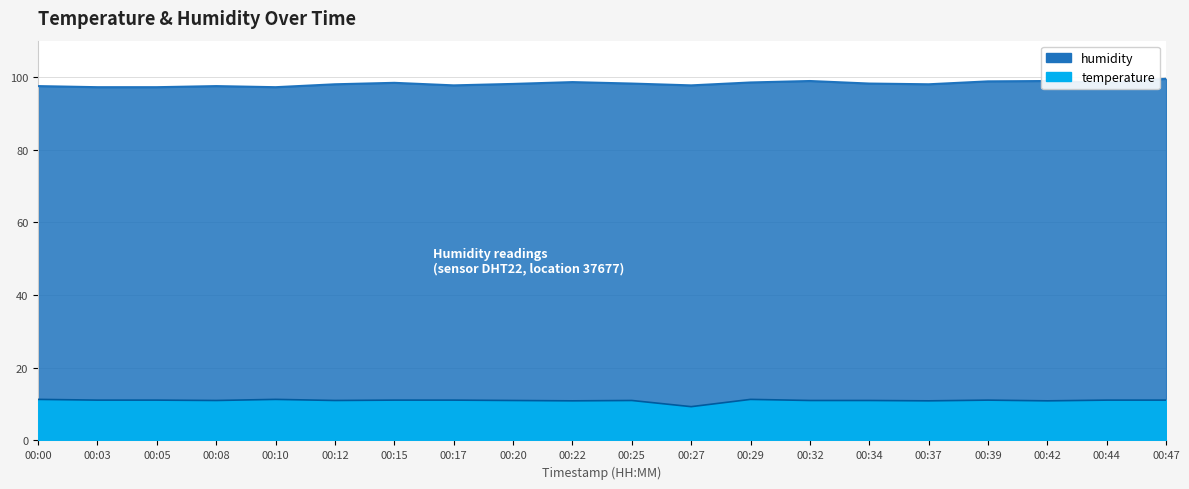

At which category does the chart reach its peak across all series?

00:47